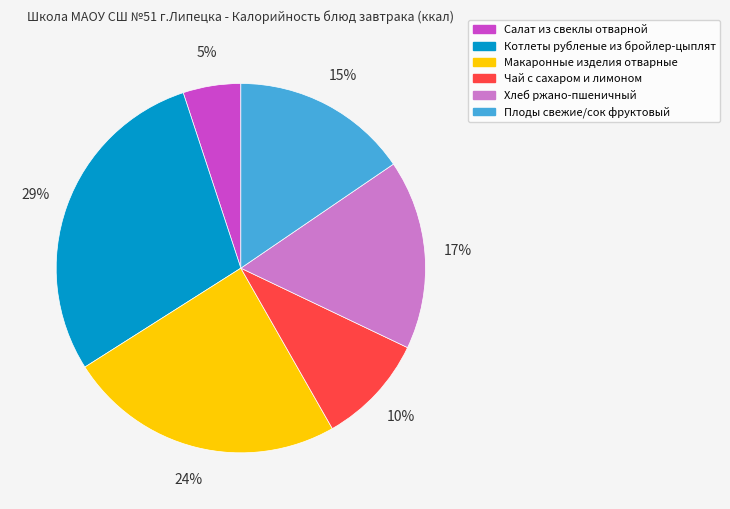

Do Котлеты рубленые из бройлер-цыплят and Чай с сахаром и лимоном together represent more than half of the pie?

No